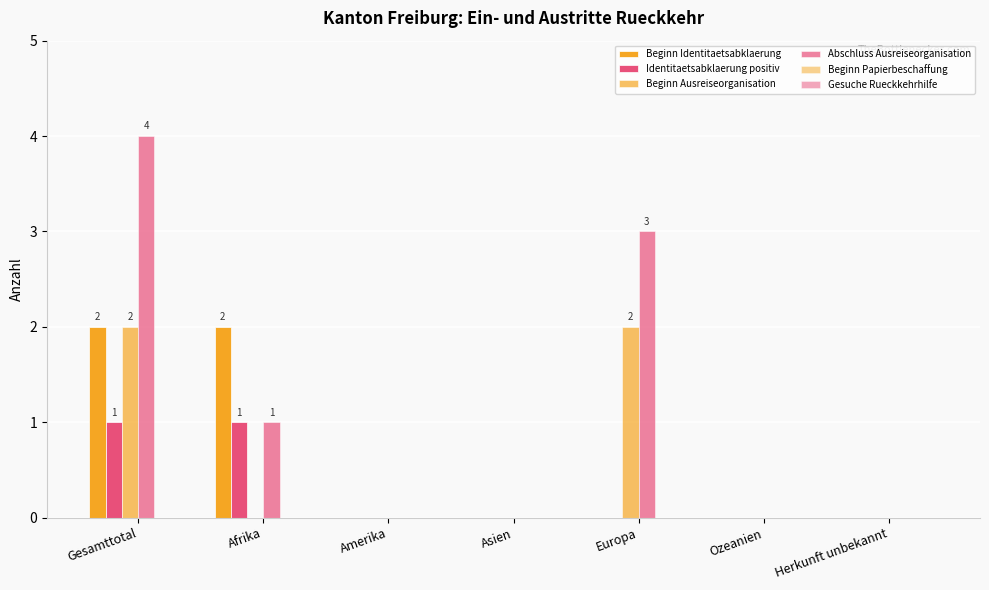

How many distinct data groups are displayed?

4